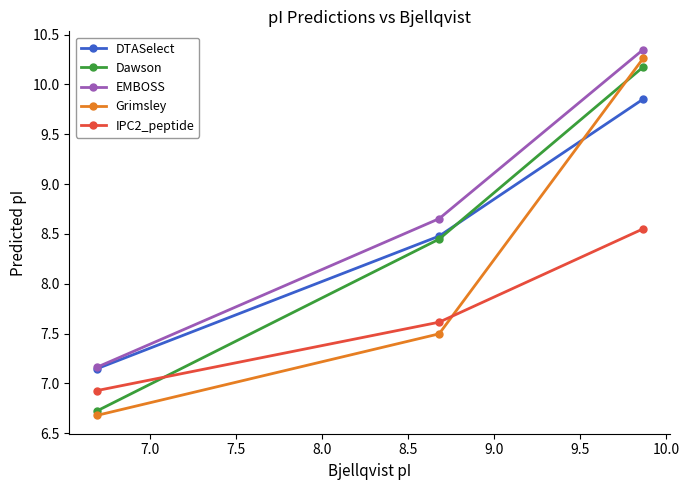

What is the minimum value shown in the chart?

6.7